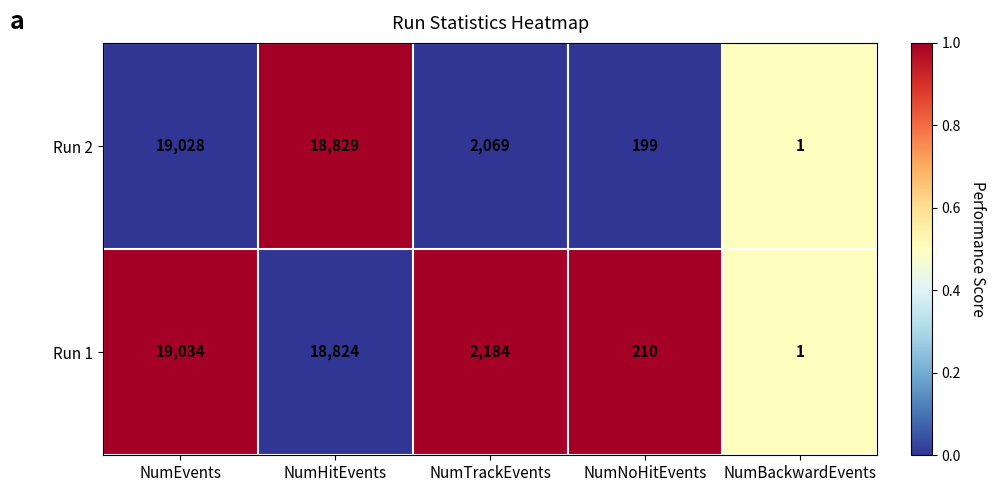

At which category is the sum across all series the highest?

NumEvents